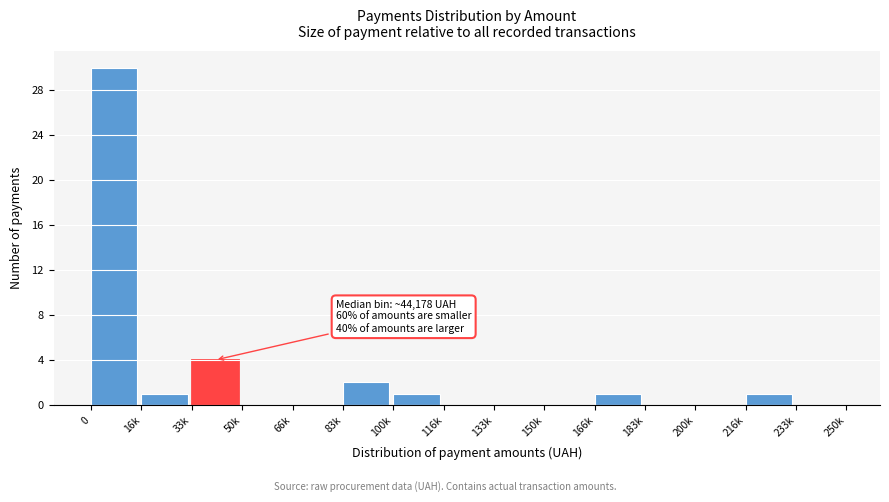

Reading right to left, extract all data points from this chart.

233k=0	216k=1	200k=0	183k=0	166k=1	150k=0	133k=0	116k=0	100k=1	83k=2	66k=0	50k=0	33k=4	16k=1	0=30